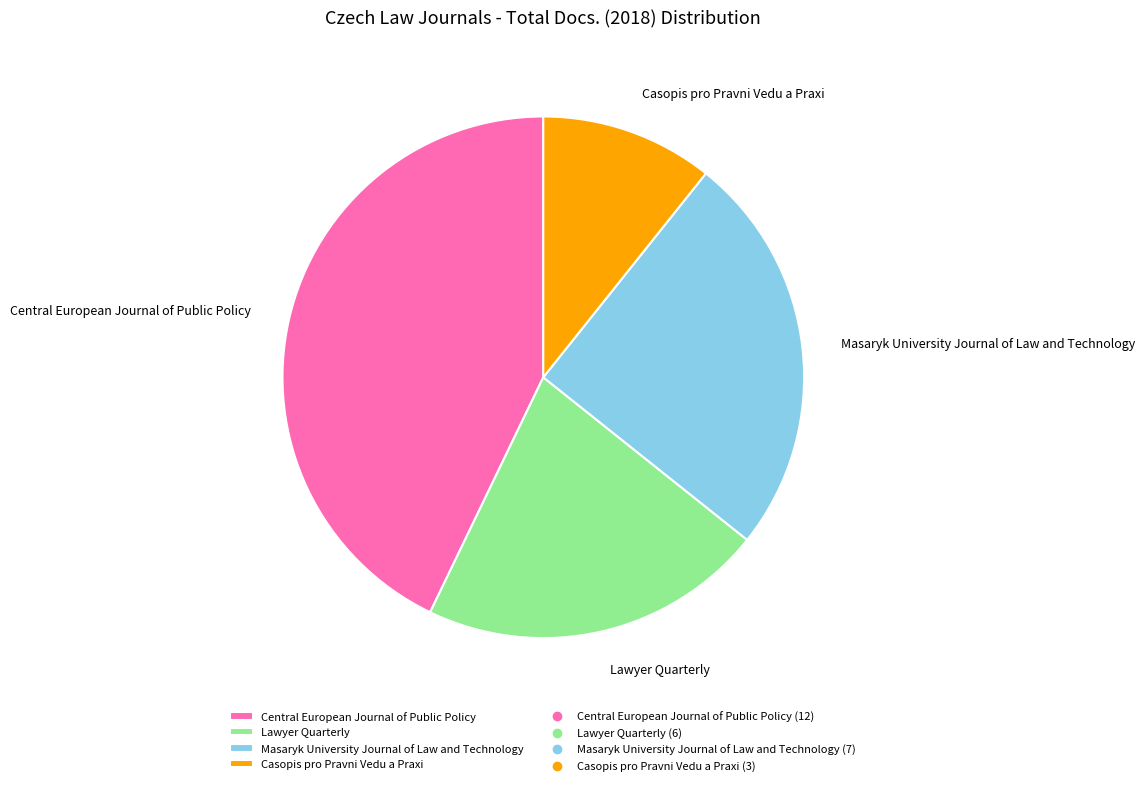

Do Lawyer Quarterly and Masaryk University Journal of Law and Technology together represent more than half of the pie?

No